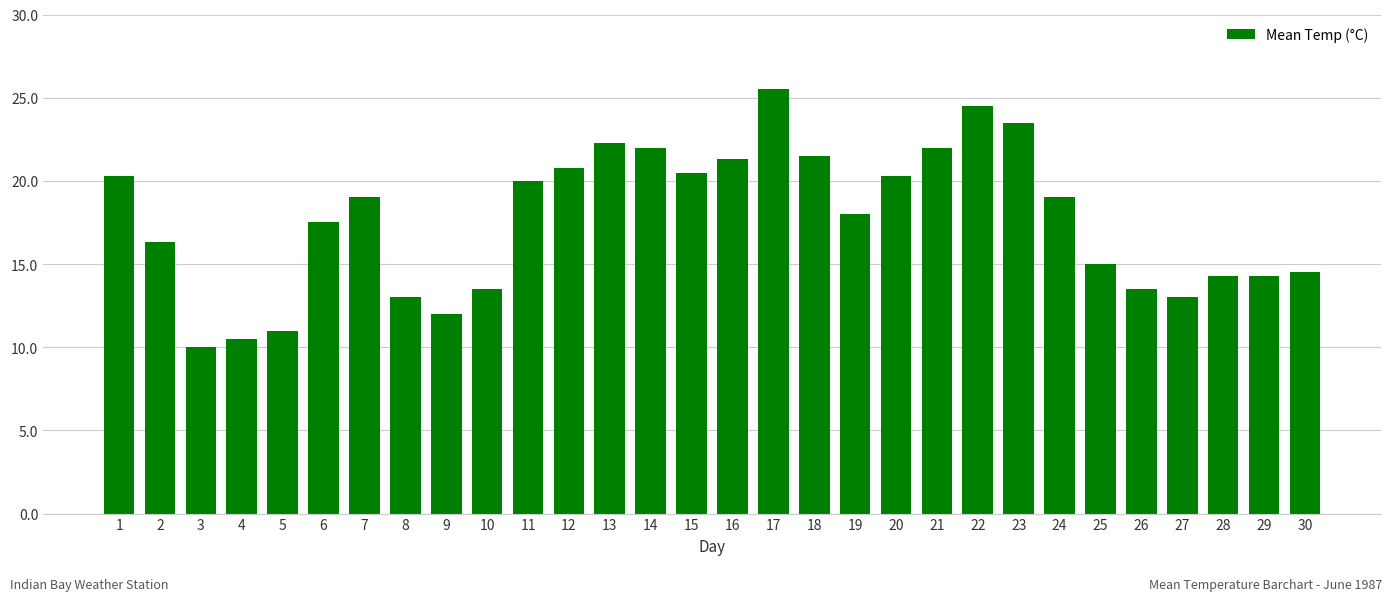

Which category has the highest value across all series?

17